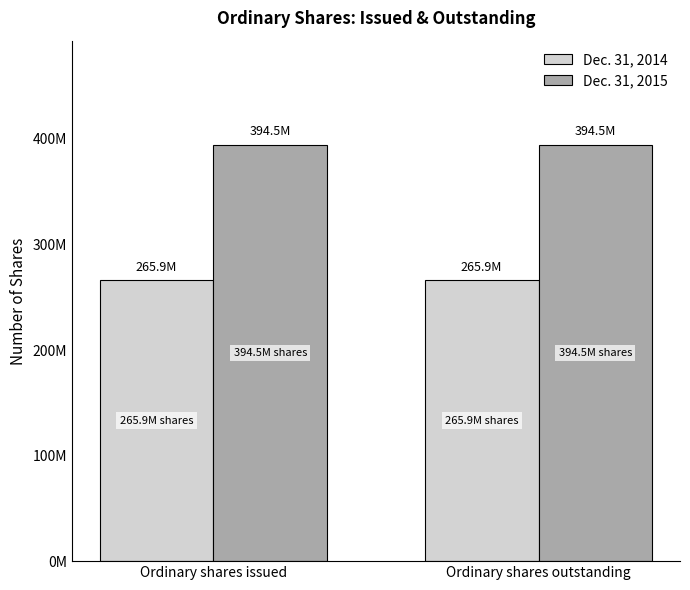

Reading left to right, extract all data points from this chart.

Dec. 31, 2014: Ordinary shares issued=265900000	Ordinary shares outstanding=265900000
Dec. 31, 2015: Ordinary shares issued=394500000	Ordinary shares outstanding=394500000